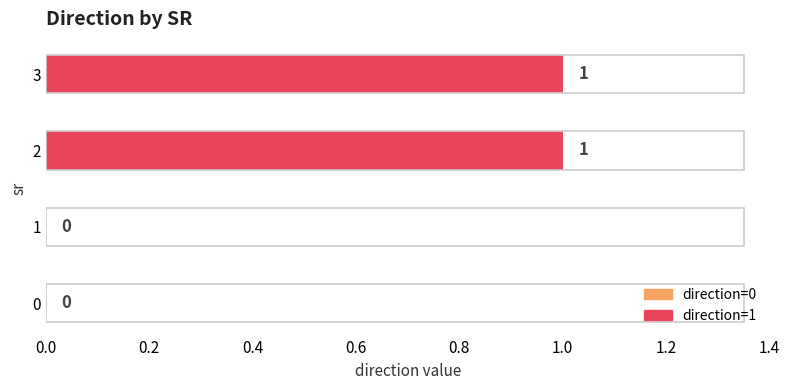

How many values are between 0 and 1?

4